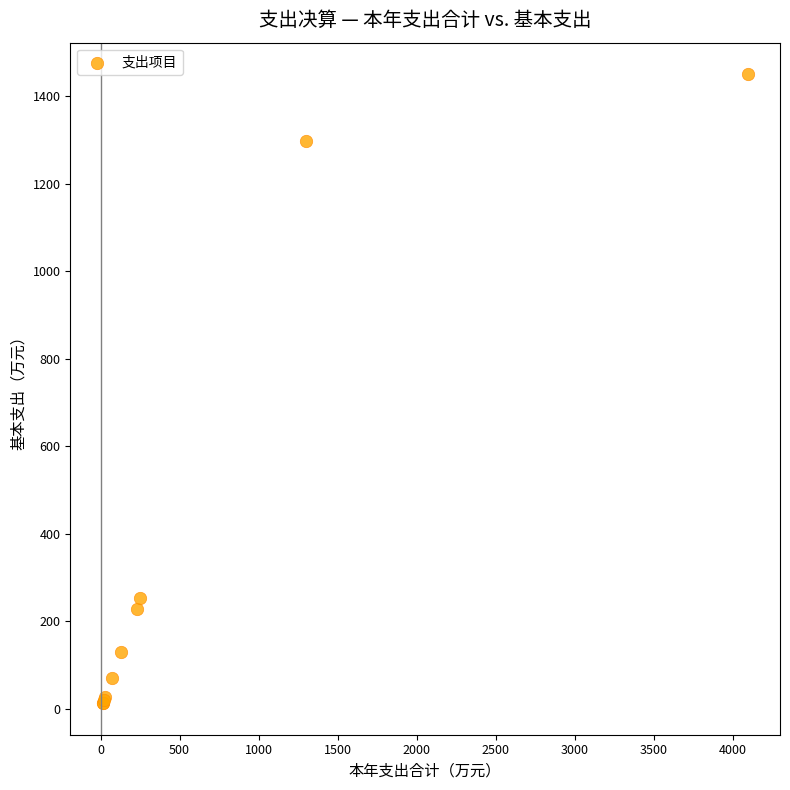

What Y value in the scatter plot is closest to 731?

252.0